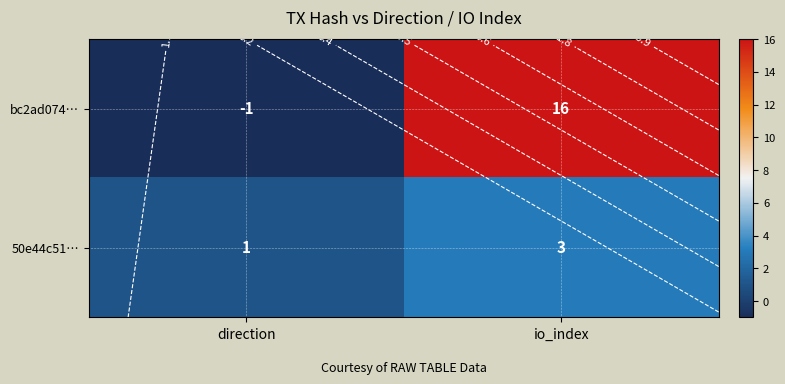

Which category has the lowest value across all series?

direction